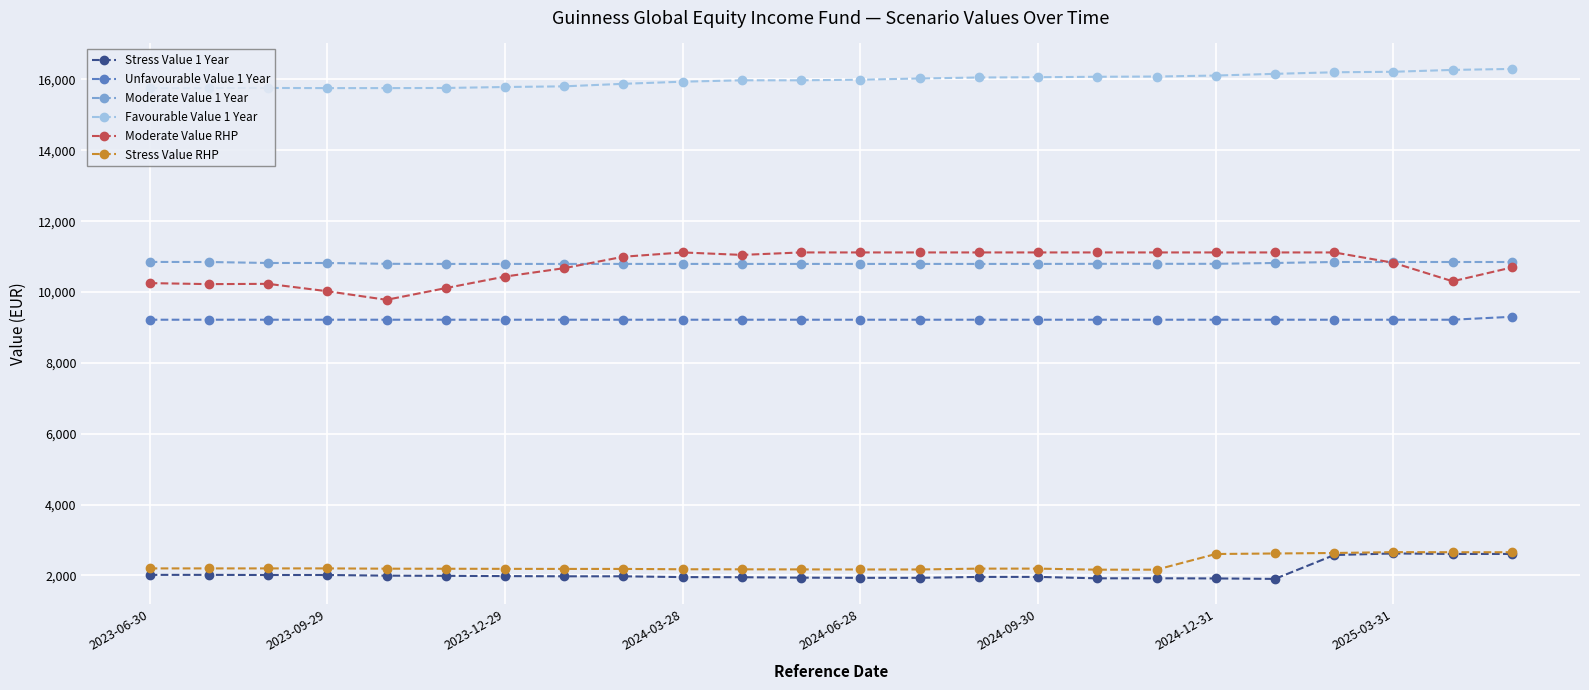

What are all the series names shown in the legend?

Stress Value 1 Year, Unfavourable Value 1 Year, Moderate Value 1 Year, Favourable Value 1 Year, Moderate Value RHP, Stress Value RHP